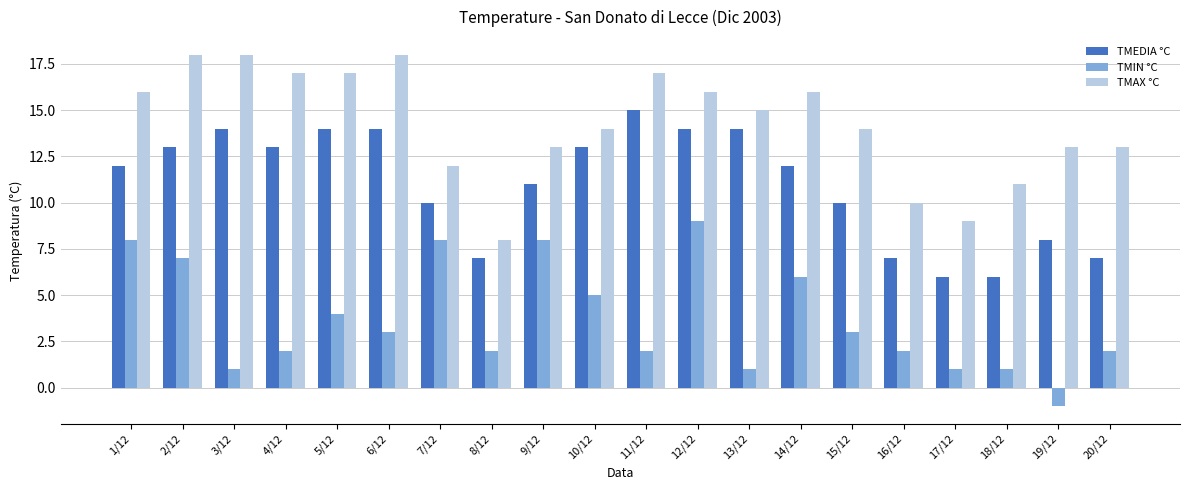

List the series in order of their peak value, lowest first.

TMIN °C, TMEDIA °C, TMAX °C